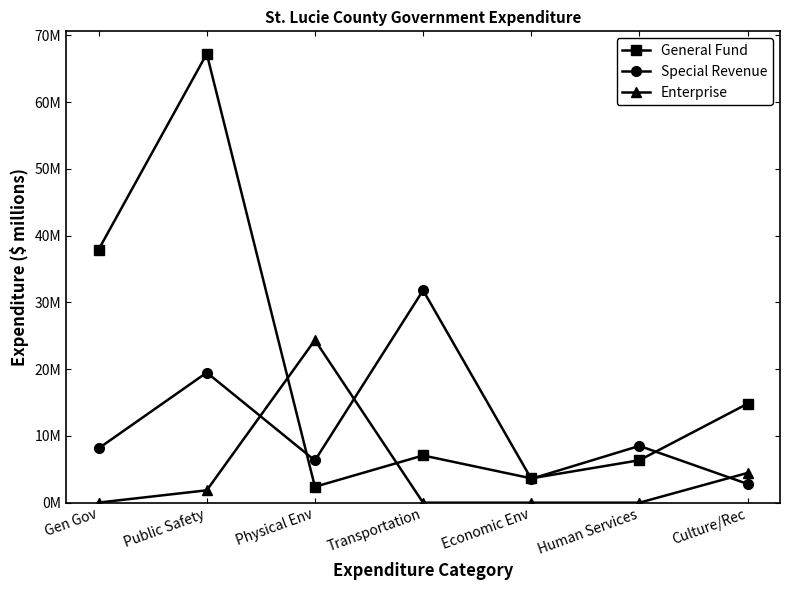

What is the approximate value of Special Revenue at Economic Env?

3.6